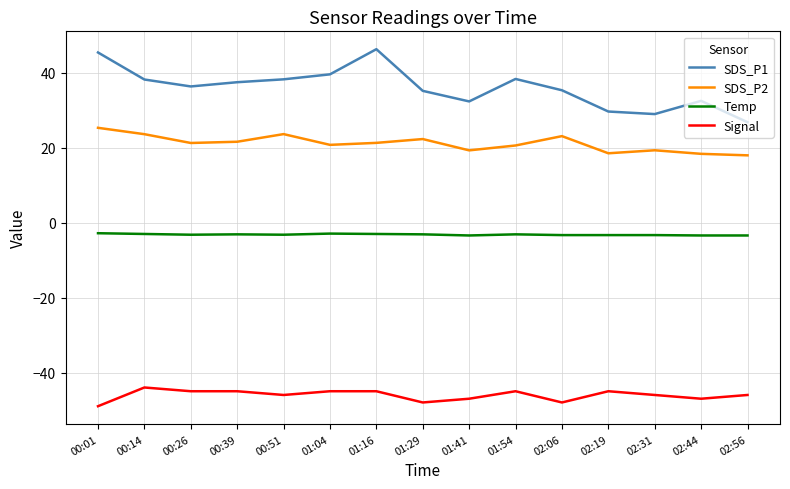

Rank the series at 02:19 from highest to lowest value.

SDS_P1, SDS_P2, Temp, Signal